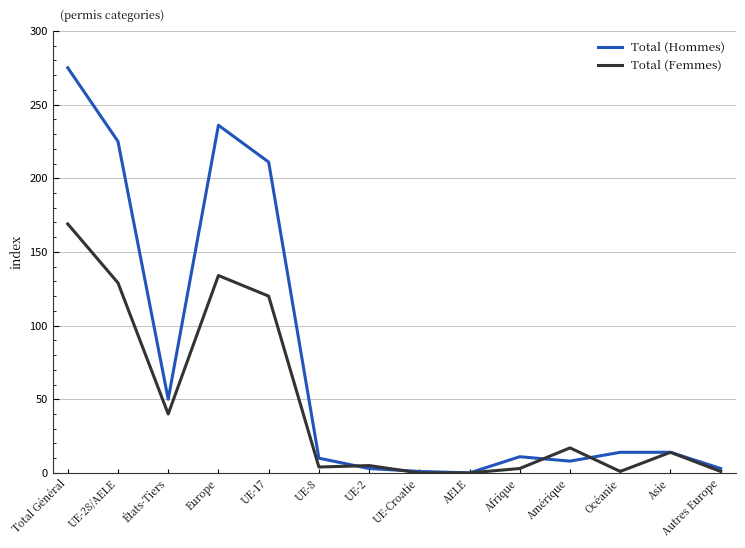

Where is the first local maximum for Total (Hommes)?

Europe